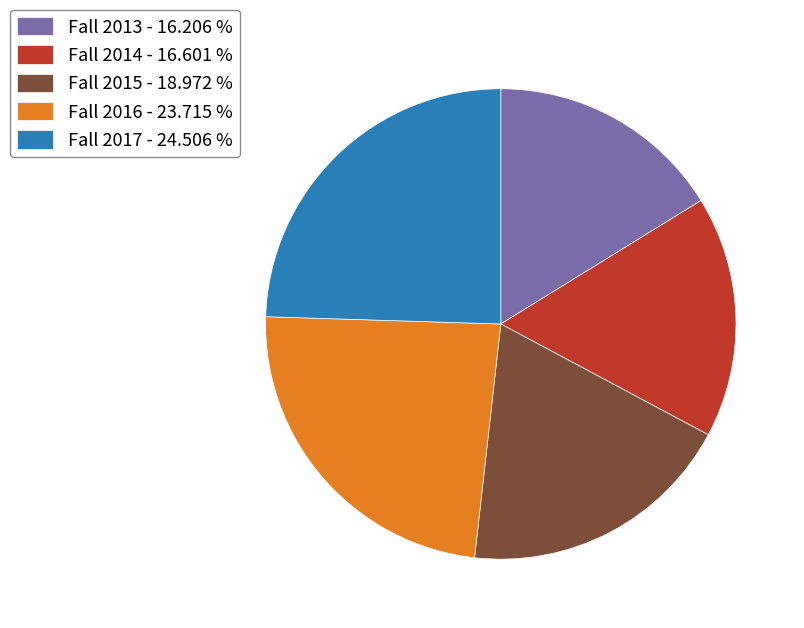

Is Fall 2013 the majority of the pie?

No